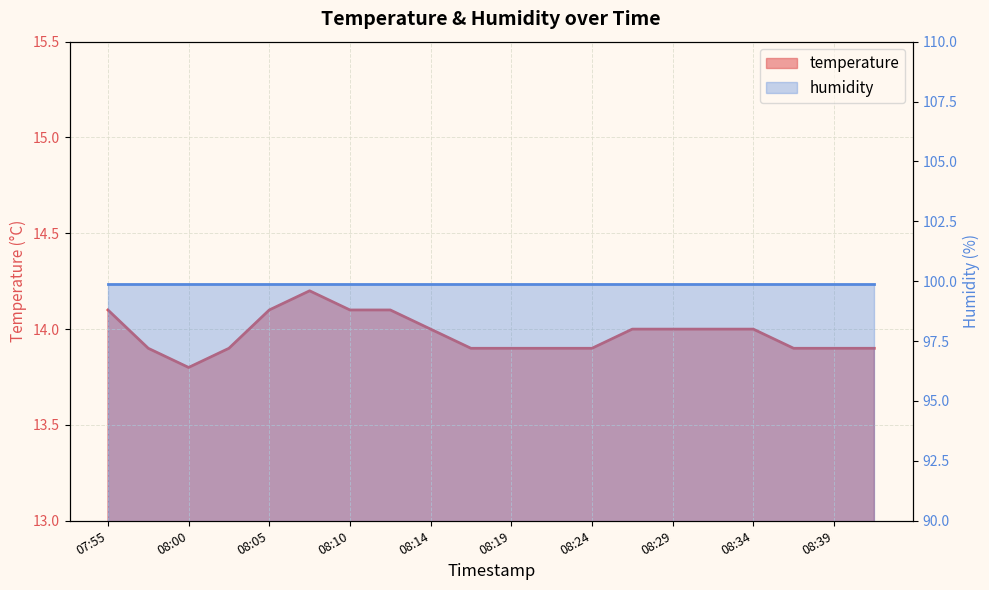

Is it true that the value at 07:55 is 14.1?

True